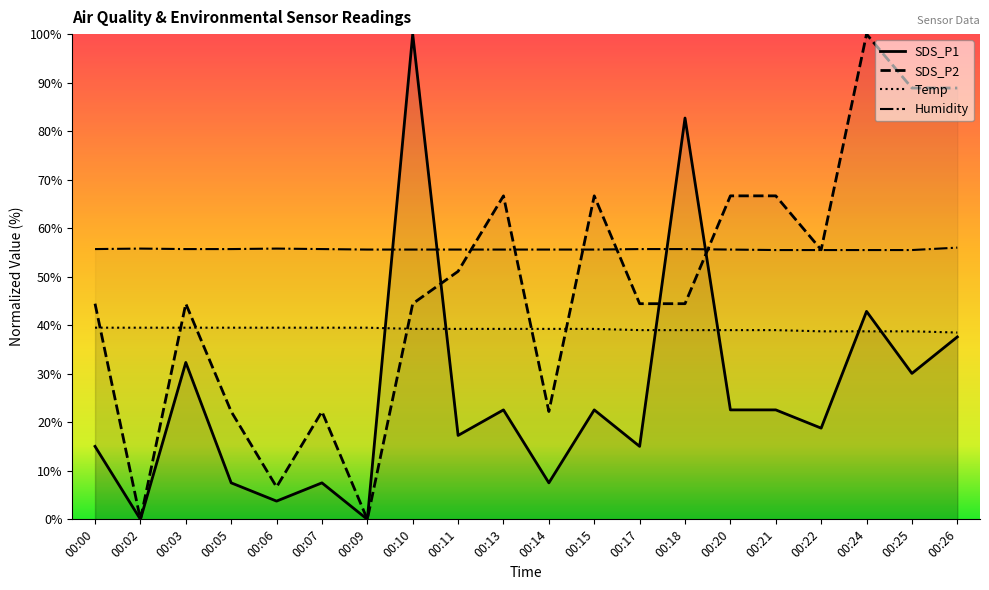

What is the spread (max minus min) of values at 00:25?

58.8